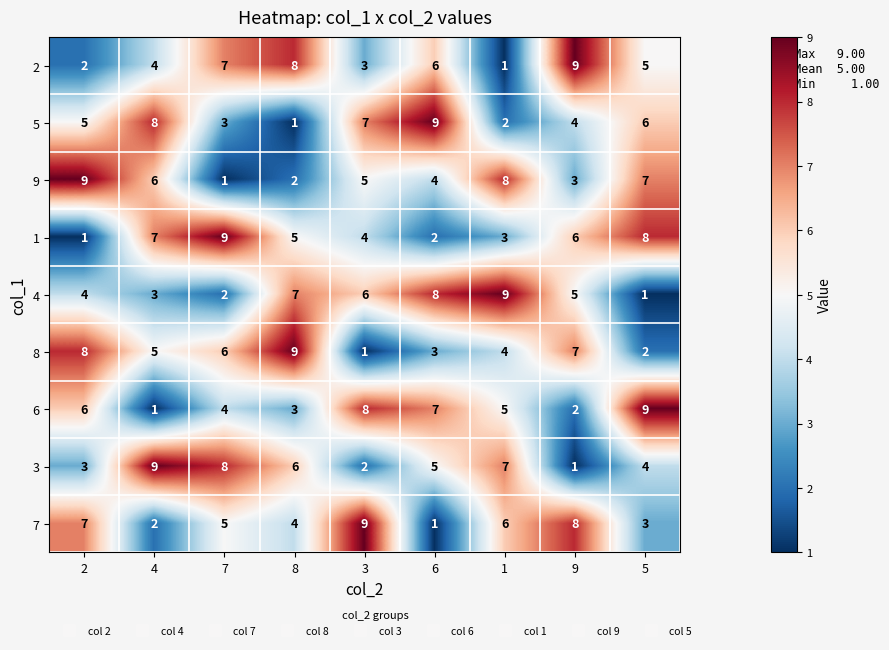

What is the difference between the 3 values at 9 and 6?

4